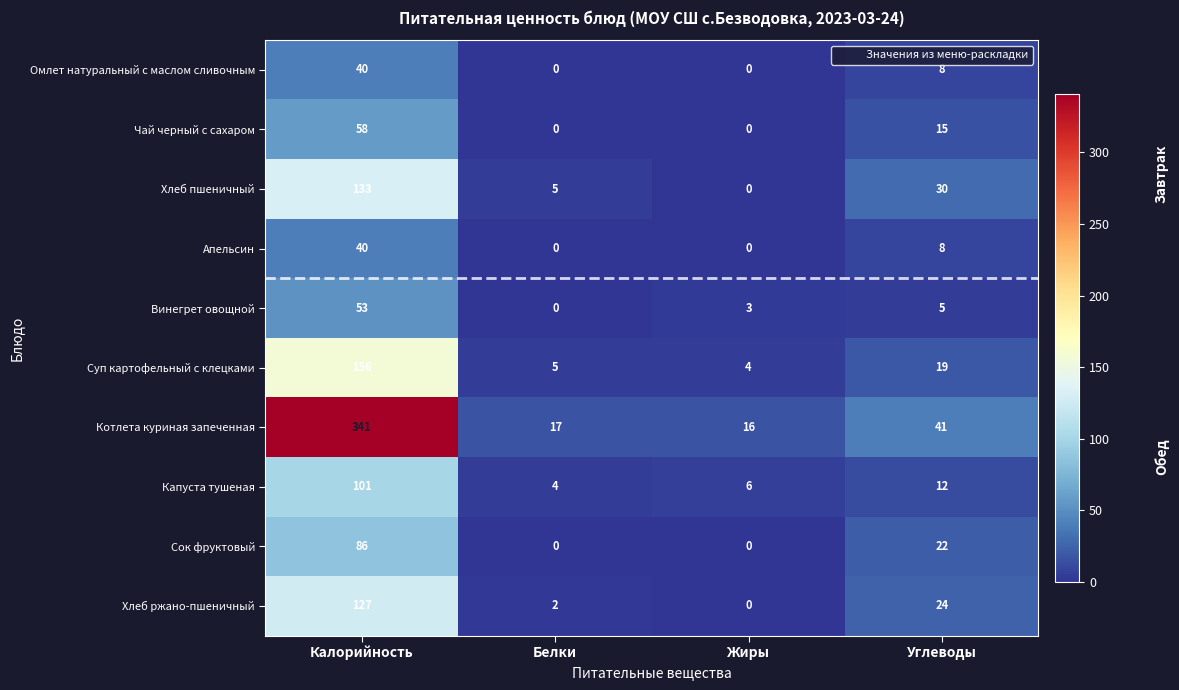

Rank the categories by Суп картофельный с клецками value from lowest to highest.

Жиры, Белки, Углеводы, Калорийность